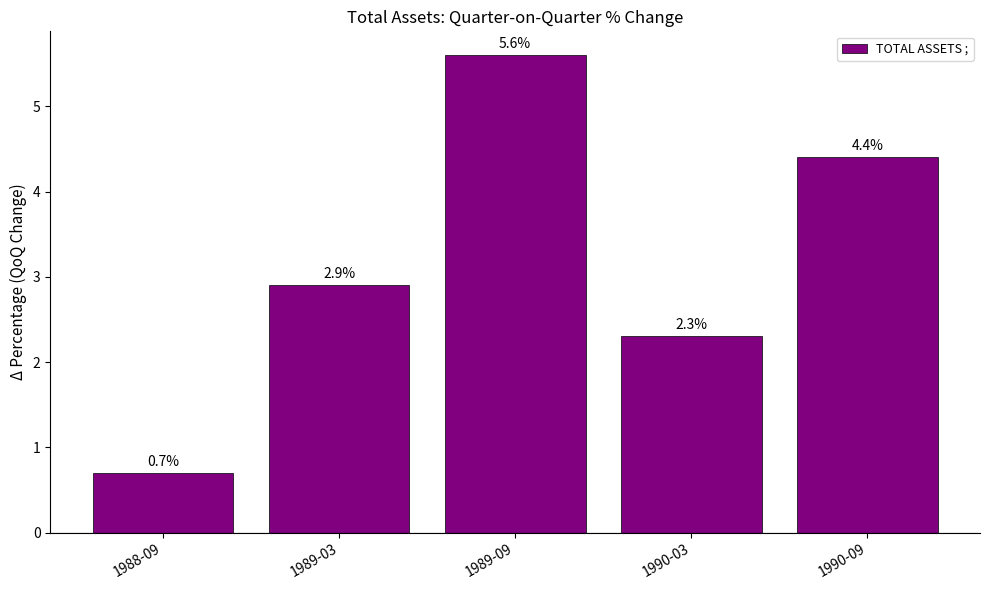

Are the bars horizontal?

No